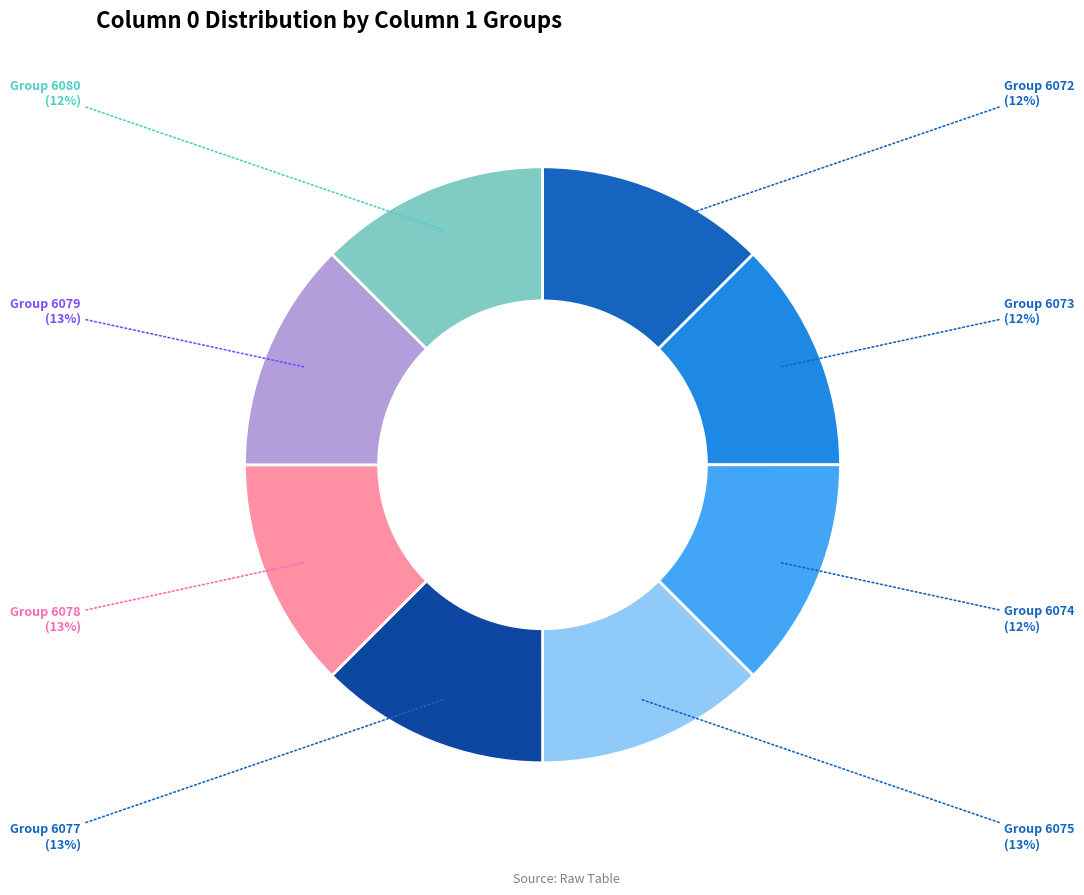

To the nearest percent, what is the average slice percentage?

12%